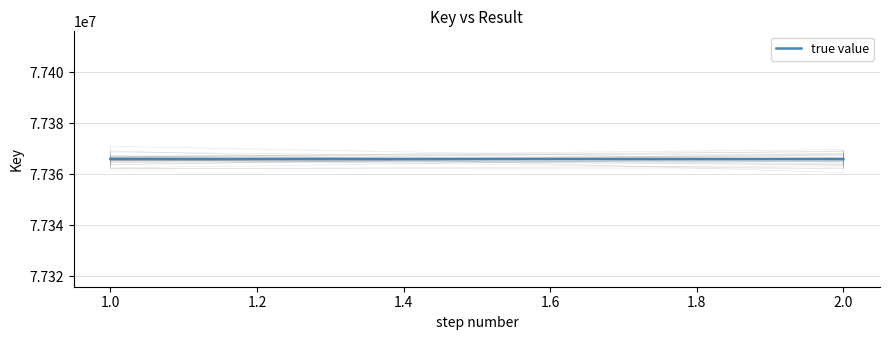

What is the sum of the values at 1.0 and 2.0?

154732042